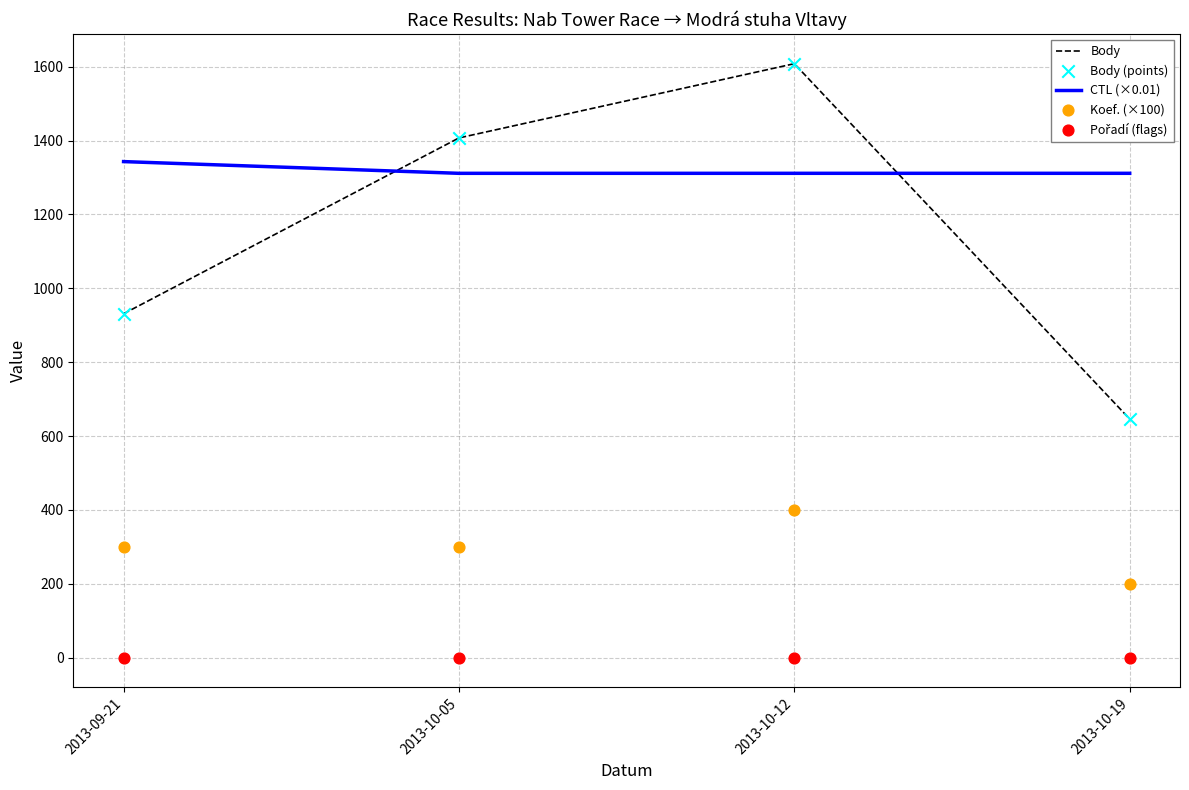

At how many categories does at least one series exceed 1084?

4